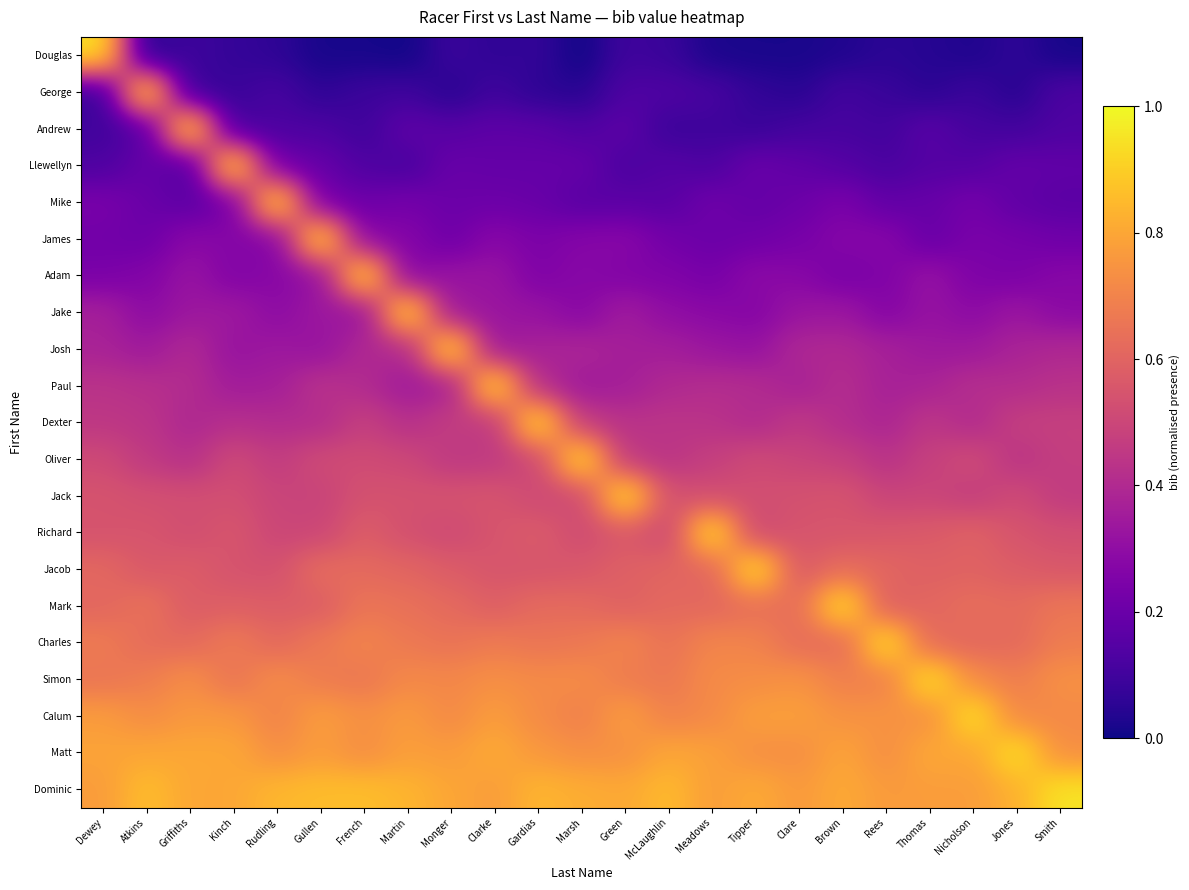

Which has a higher value, Martin or Monger?

Monger